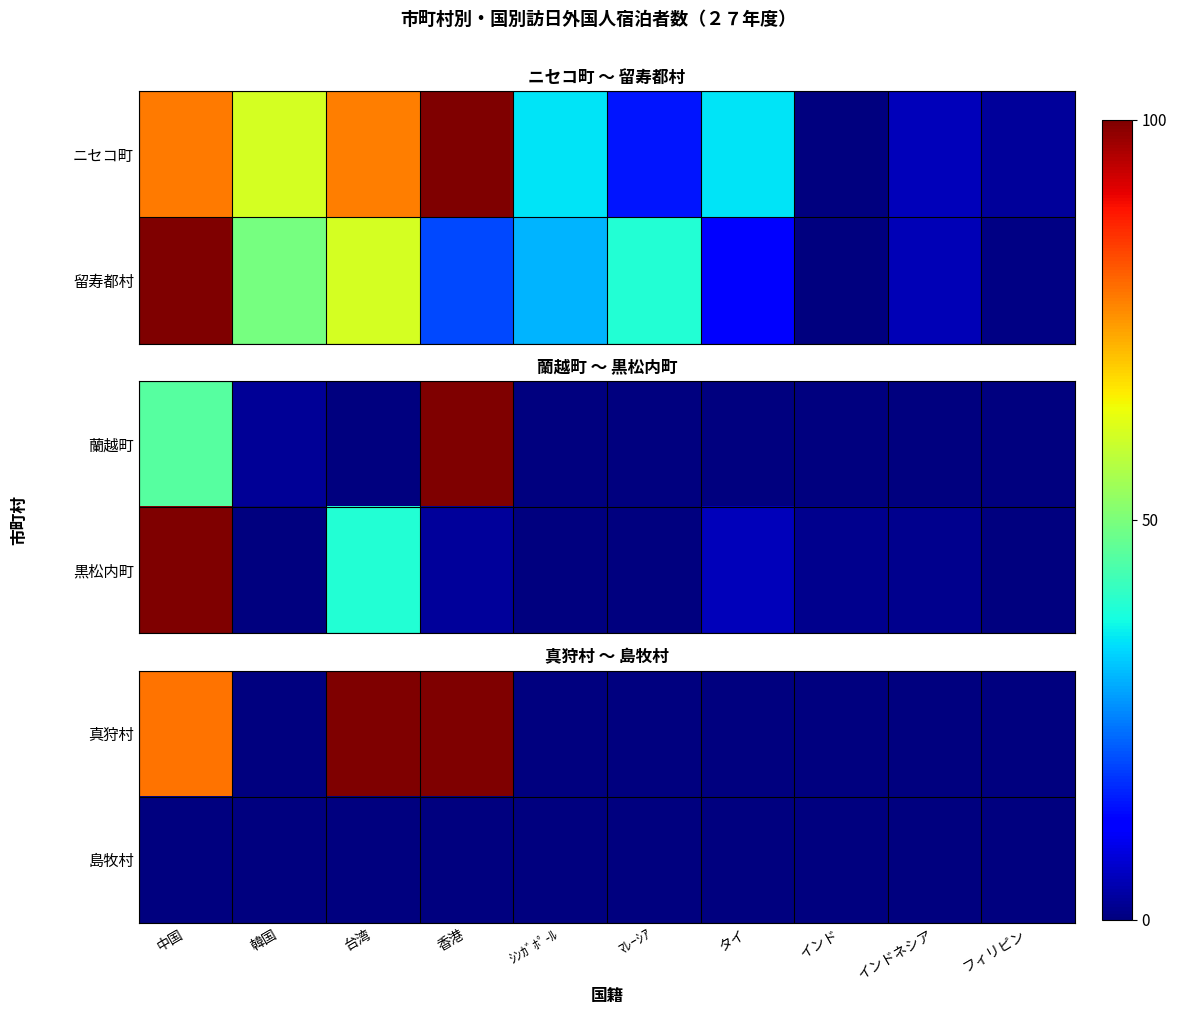

Which series has the largest range (max minus min)?

真狩村